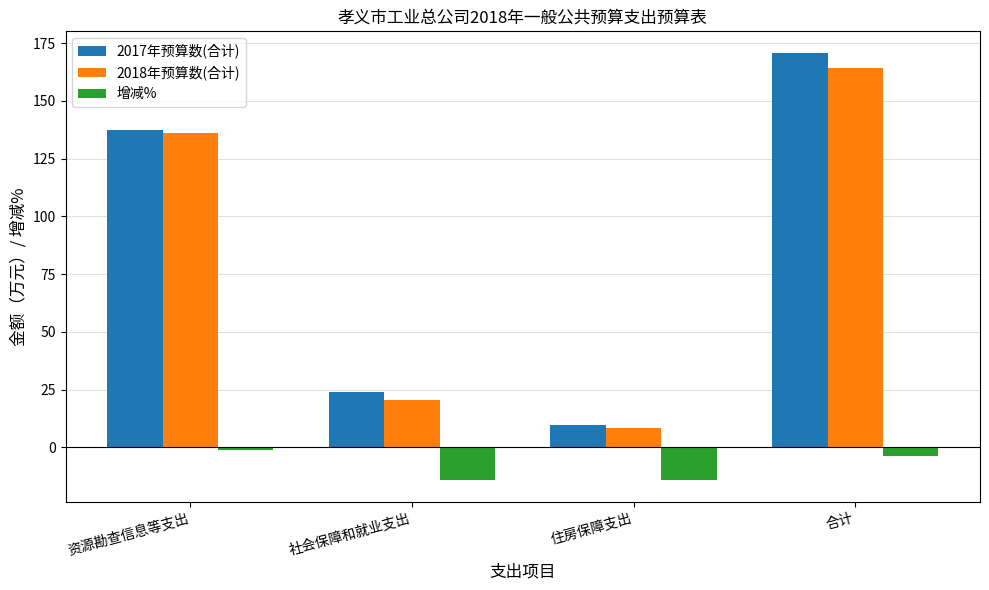

What is the approximate value of 增减% at 住房保障支出?

-14.4